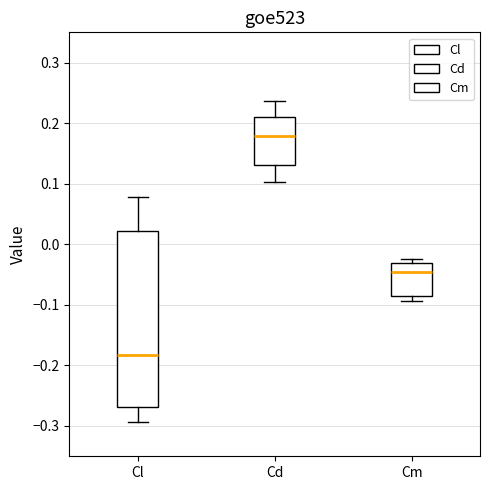

Which box is the tallest, from its lower edge to its upper edge?

Cl